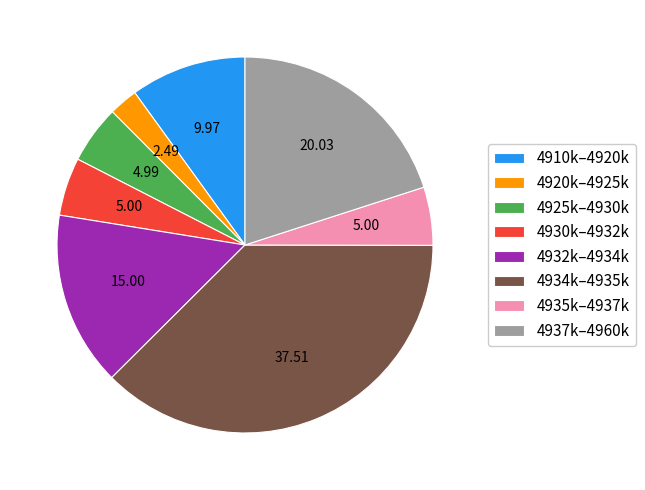

Is there any slice that represents more than half of the pie?

No